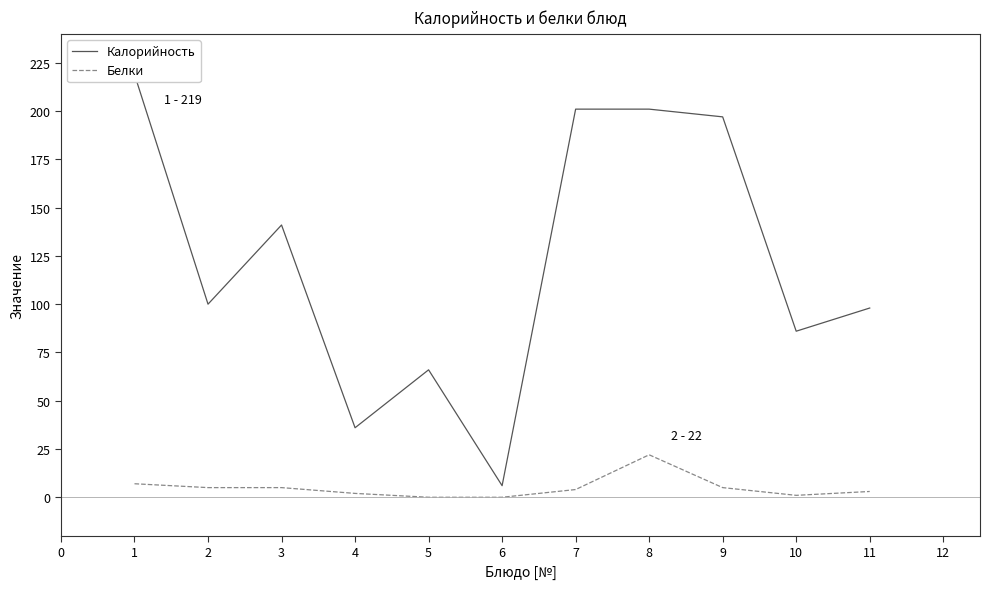

How many lines are shown in the chart?

2